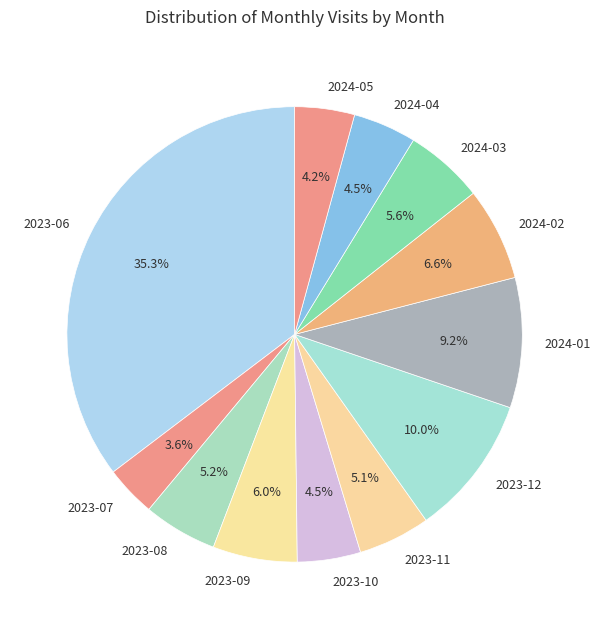

Is it true that 2023-08 is 5% of the pie?

True